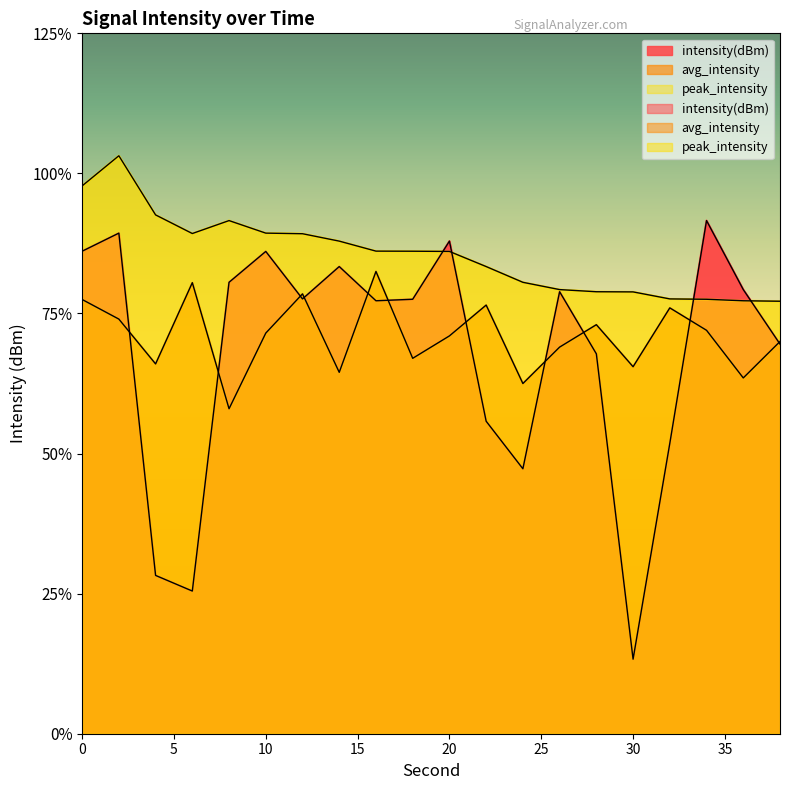

How many lines are shown in the chart?

3